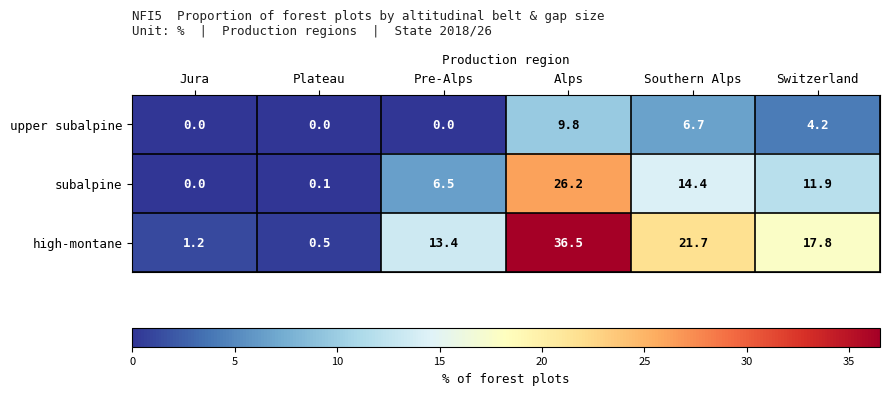

List the series in order of their overall mean, highest first.

high-montane, subalpine, upper subalpine